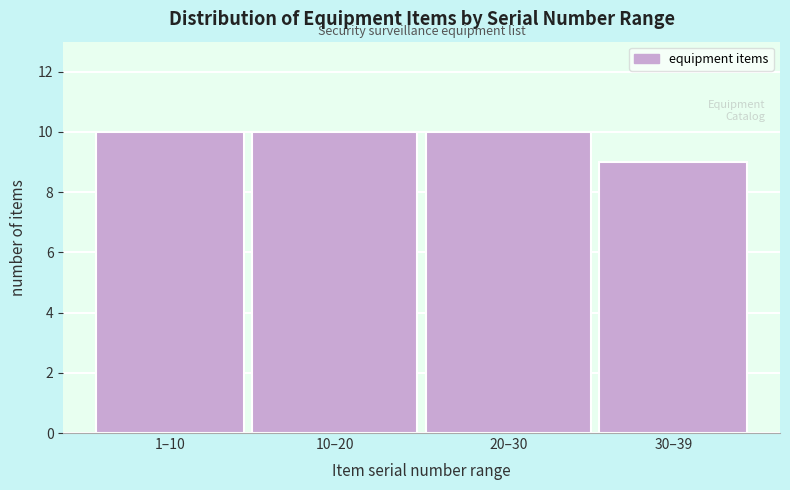

Reading left to right, what are all the values shown in this chart?

1–10=10	10–20=10	20–30=10	30–39=9